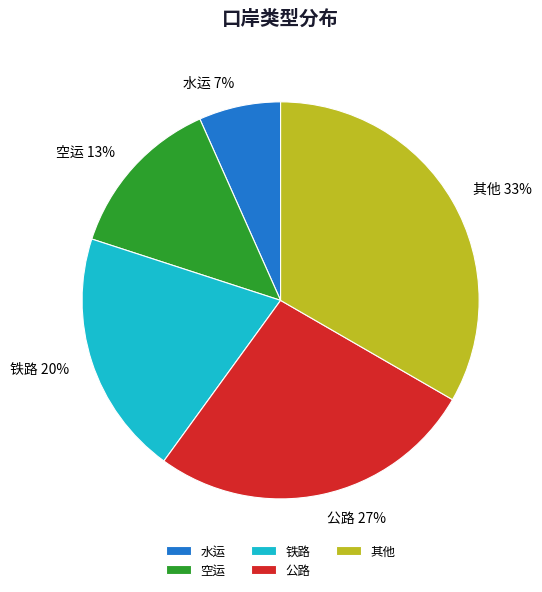

To the nearest percent, what is the combined percentage of 水运 and 其他?

40%